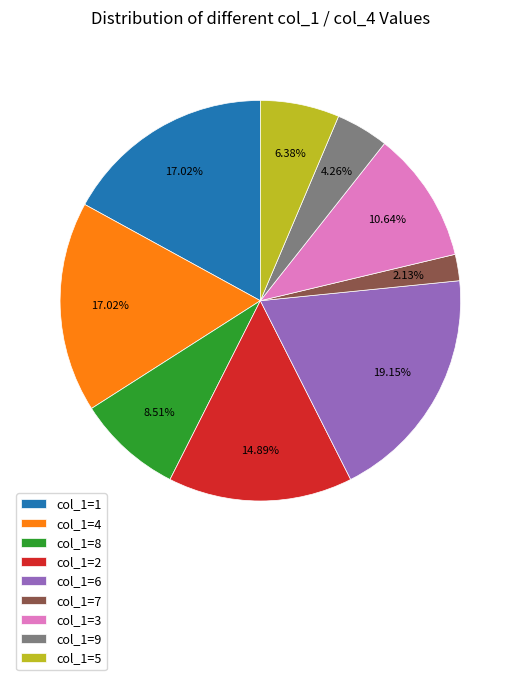

To the nearest percent, what is the difference between the largest and smallest slice percentages?

17%